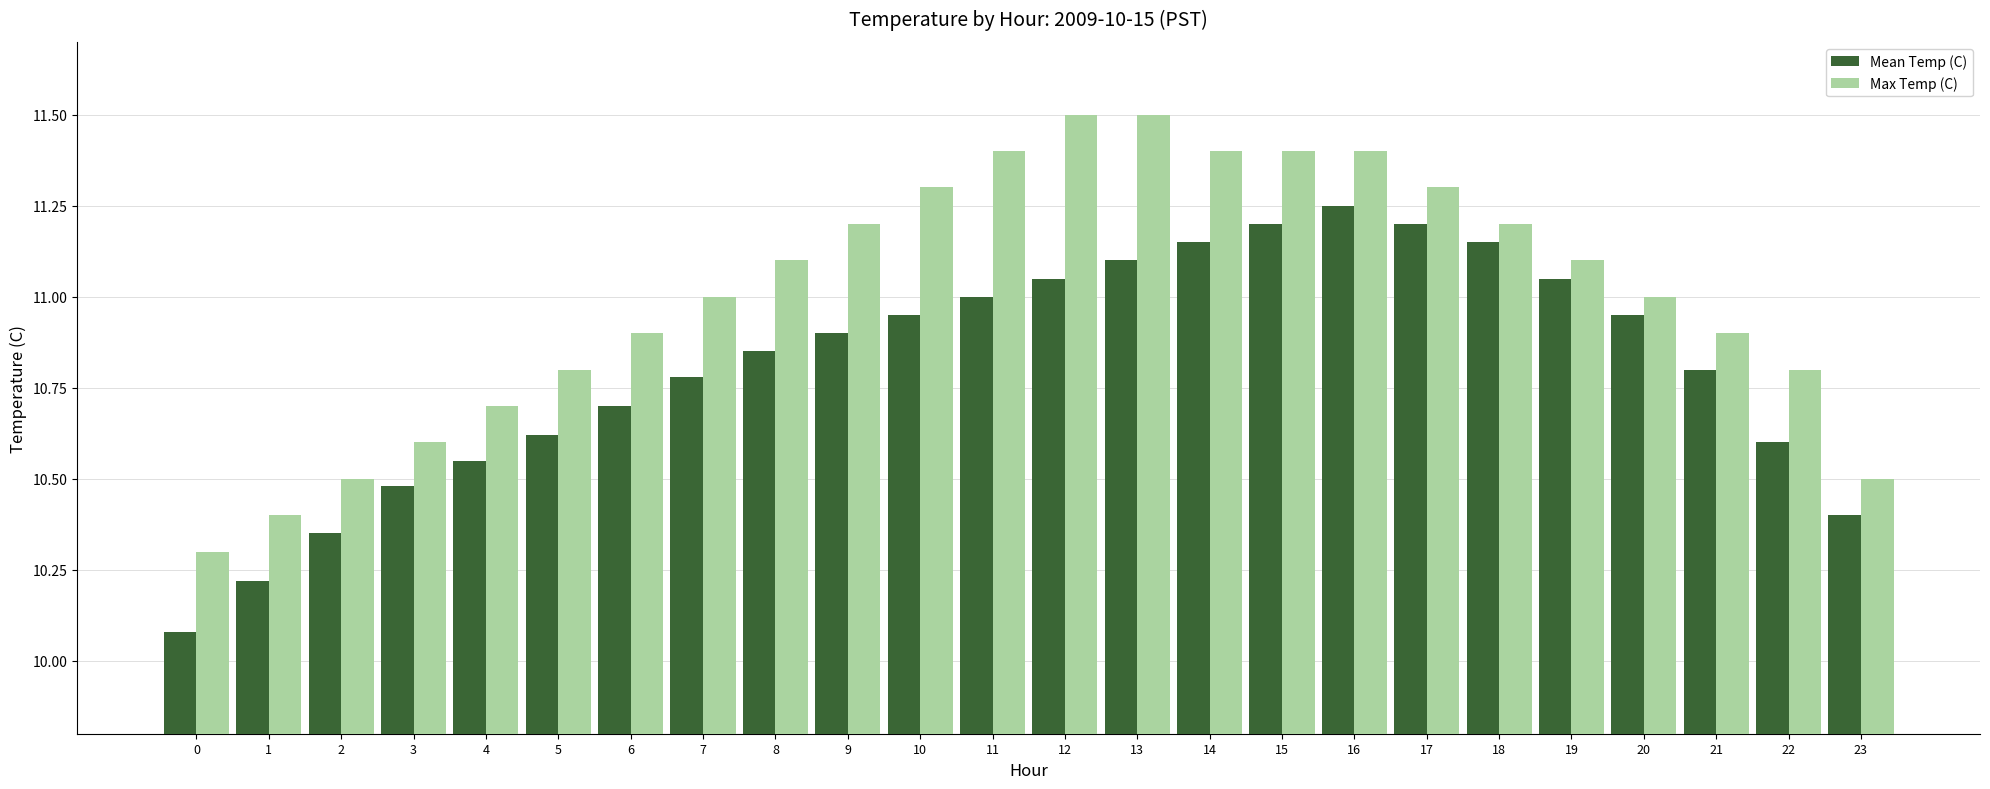

At how many categories does at least one series exceed 10?

24